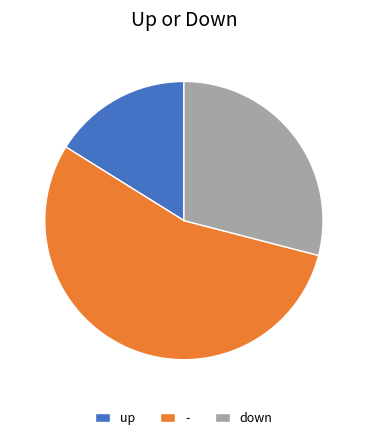

Rank the categories by value from lowest to highest.

up, down, -